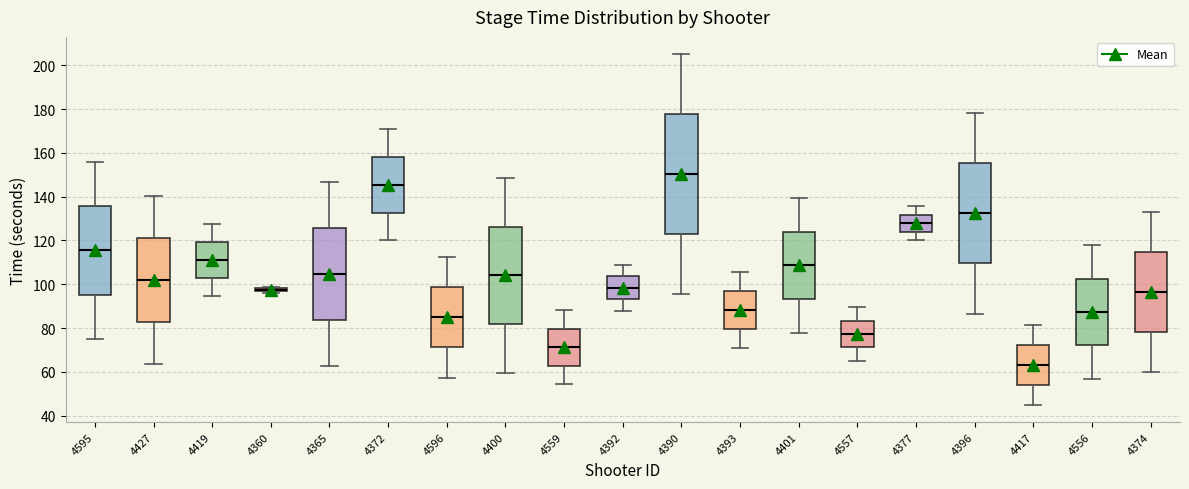

Comparing the boxes themselves (not the whiskers), which one is the tallest?

4390